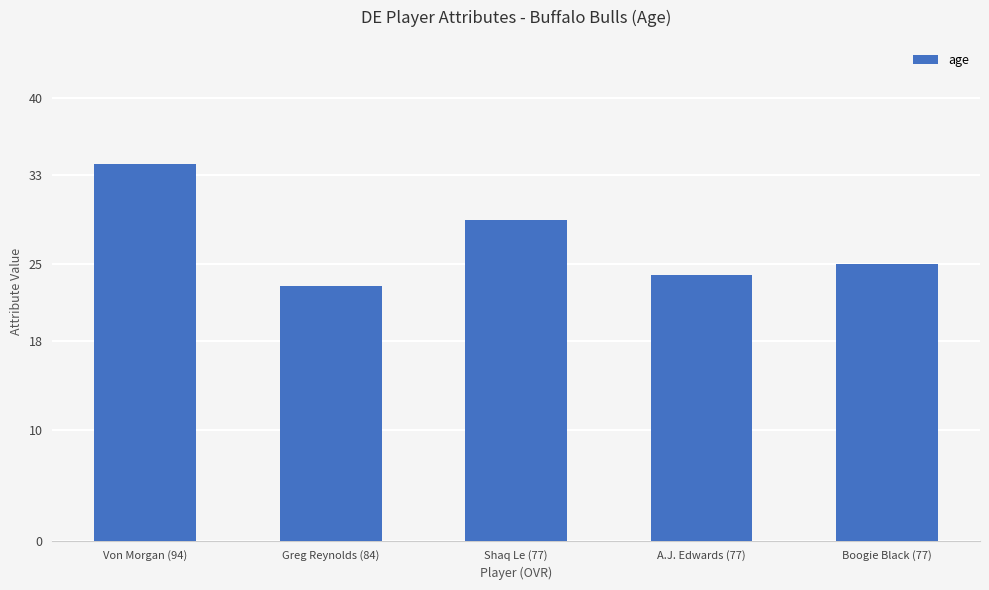

Which has a higher value, Shaq Le (77) or A.J. Edwards (77)?

Shaq Le (77)